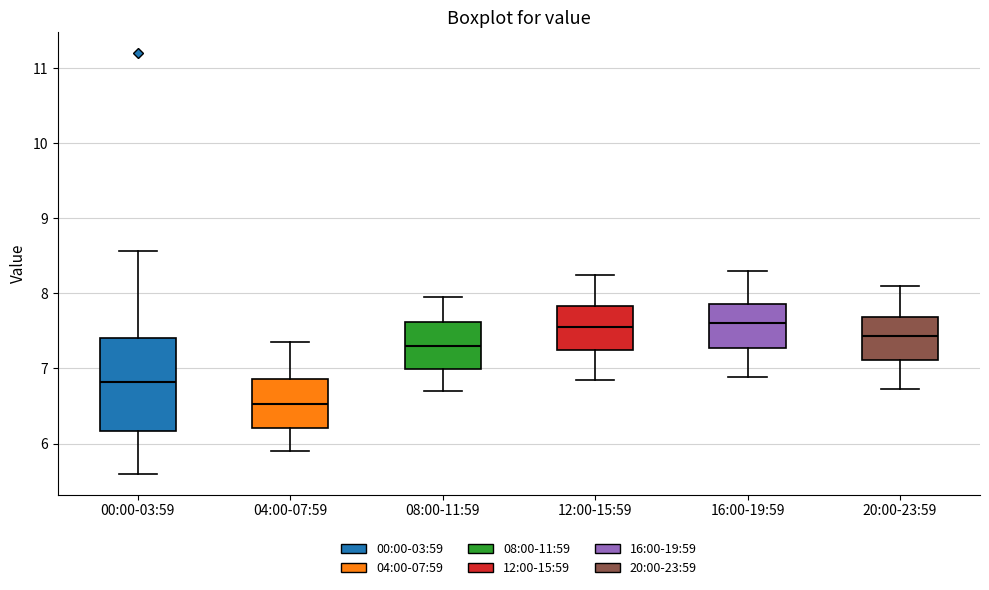

Reading left to right, transcribe this box plot: for each box, give where its median line is, the range the box spans, and where its two whiskers end, as read against the y-axis. The values are not printed on the chart, so give them approximately, as read against the axis.

00:00-03:59: median 6.8, box 6.2 to 7.4, whiskers 5.6 to 8.6
04:00-07:59: median 6.5, box 6.2 to 6.9, whiskers 5.9 to 7.4
08:00-11:59: median 7.3, box 7.0 to 7.6, whiskers 6.7 to 8.0
12:00-15:59: median 7.6, box 7.2 to 7.8, whiskers 6.9 to 8.3
16:00-19:59: median 7.6, box 7.3 to 7.9, whiskers 6.9 to 8.3
20:00-23:59: median 7.4, box 7.1 to 7.7, whiskers 6.7 to 8.1